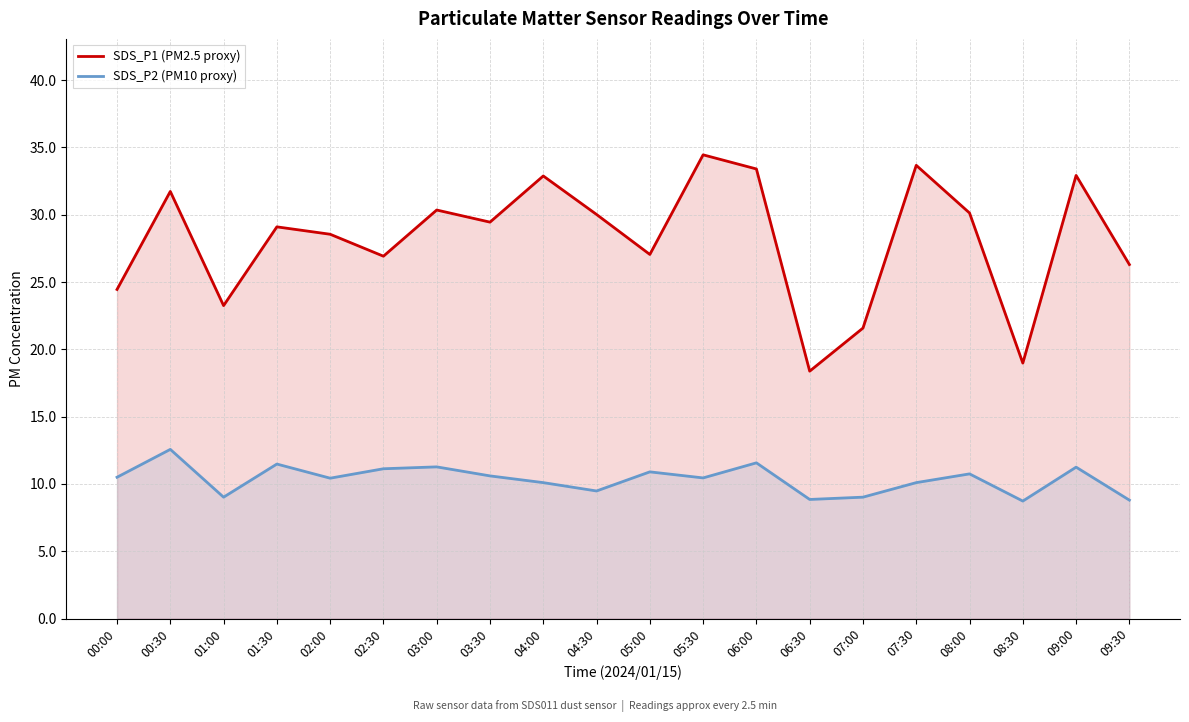

At which label does SDS_P2 (PM10 proxy) first exceed 10?

00:00